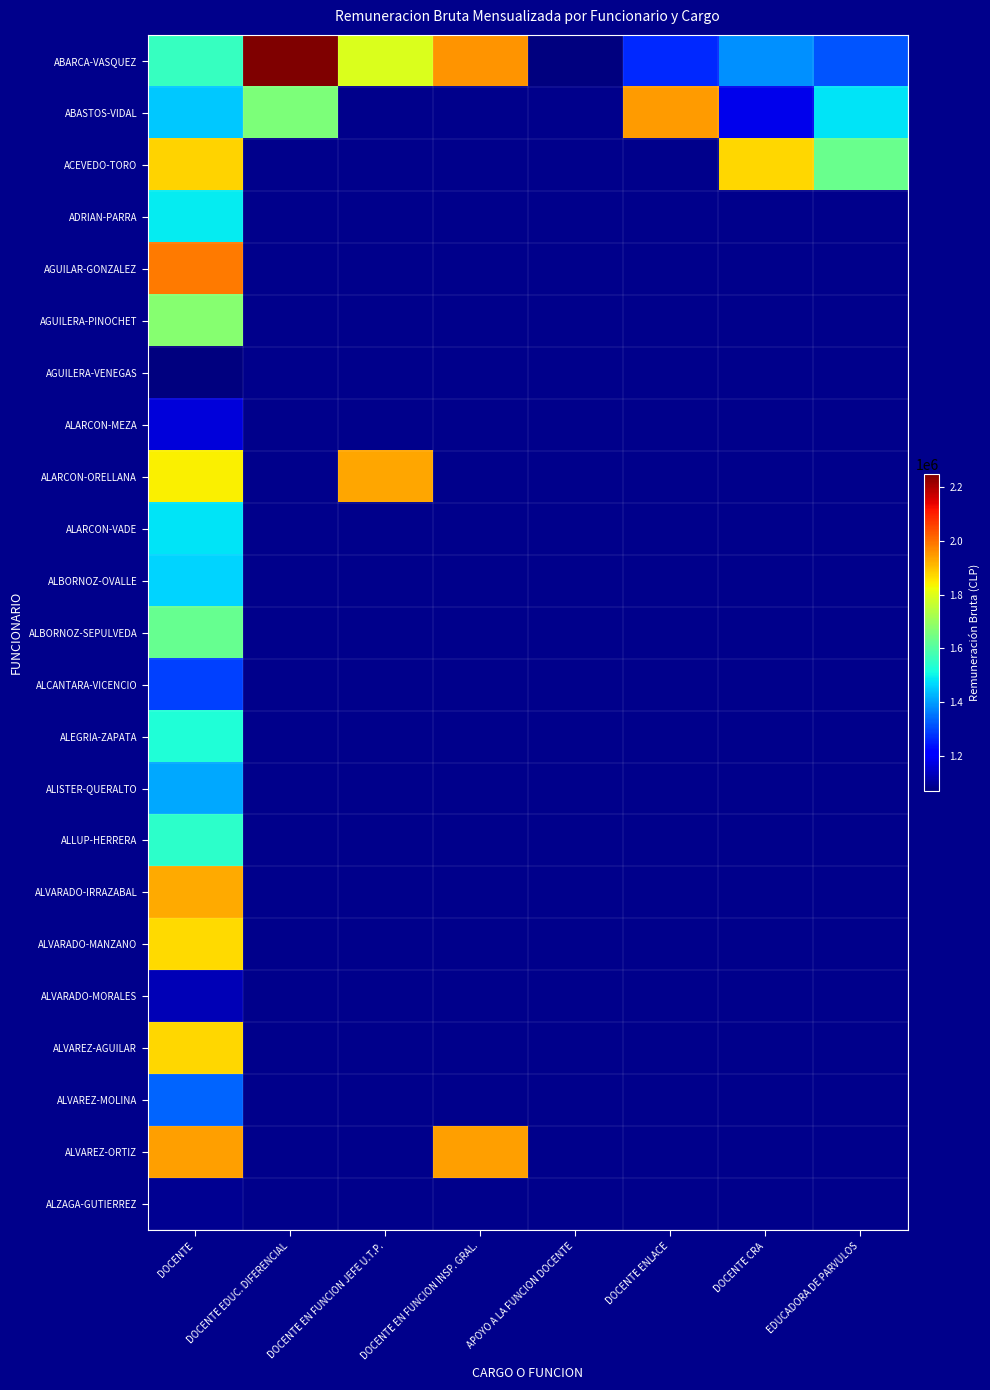

The ALVARADO-IRRAZABAL series shows 656964.8 at DOCENTE. True or false?

False